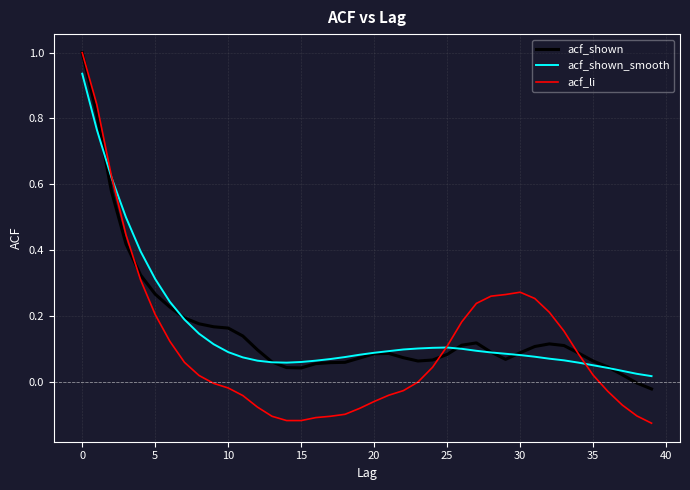

Which series has the largest range (max minus min)?

acf_li